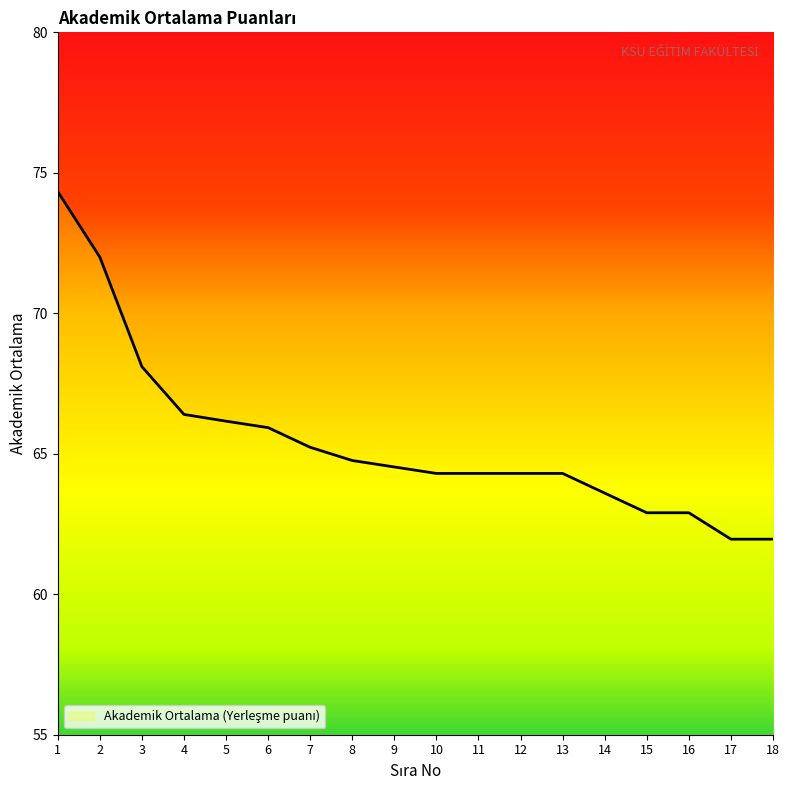

What is the average value?

65.4